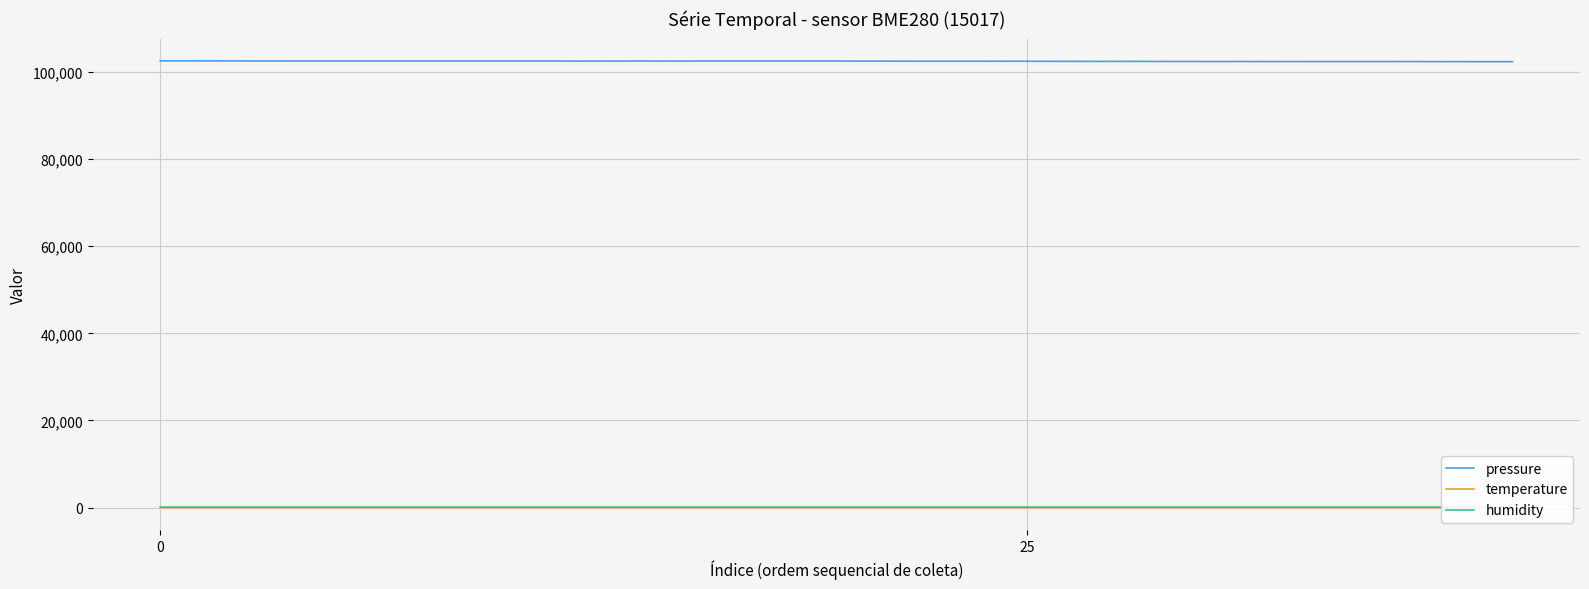

Is it true that pressure equals 102480.3 at 12?

True